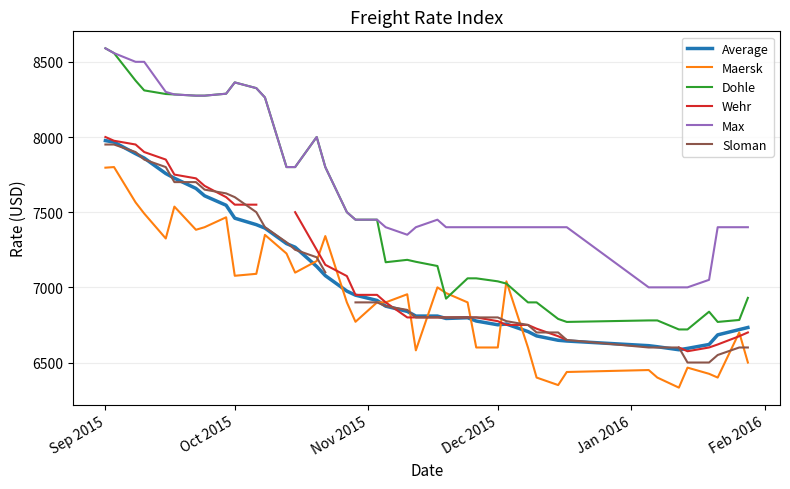

Does the chart display data point markers on the line(s)?

No